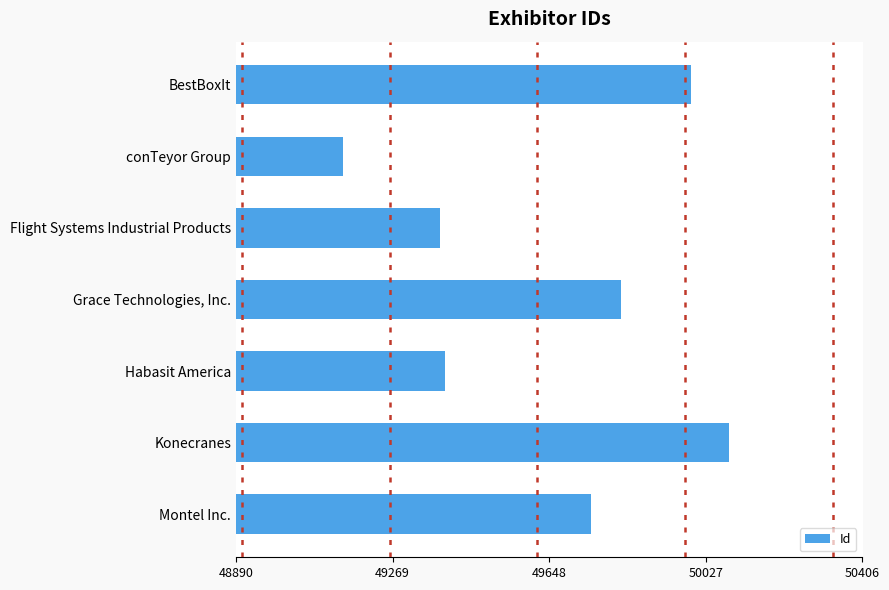

What is the label of the 4th bar from the top?

Grace Technologies, Inc.